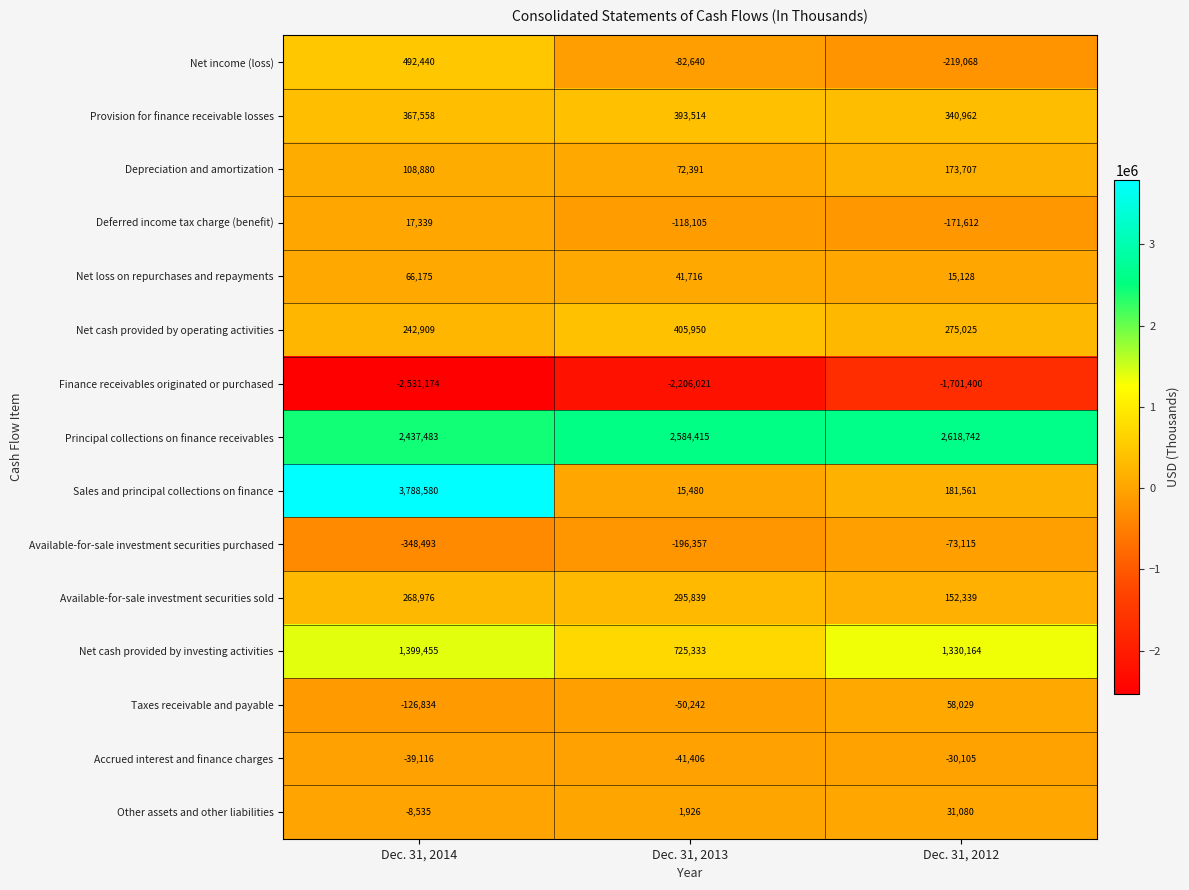

Where does the Deferred income tax charge (benefit) series first go above -118105?

Dec. 31, 2014